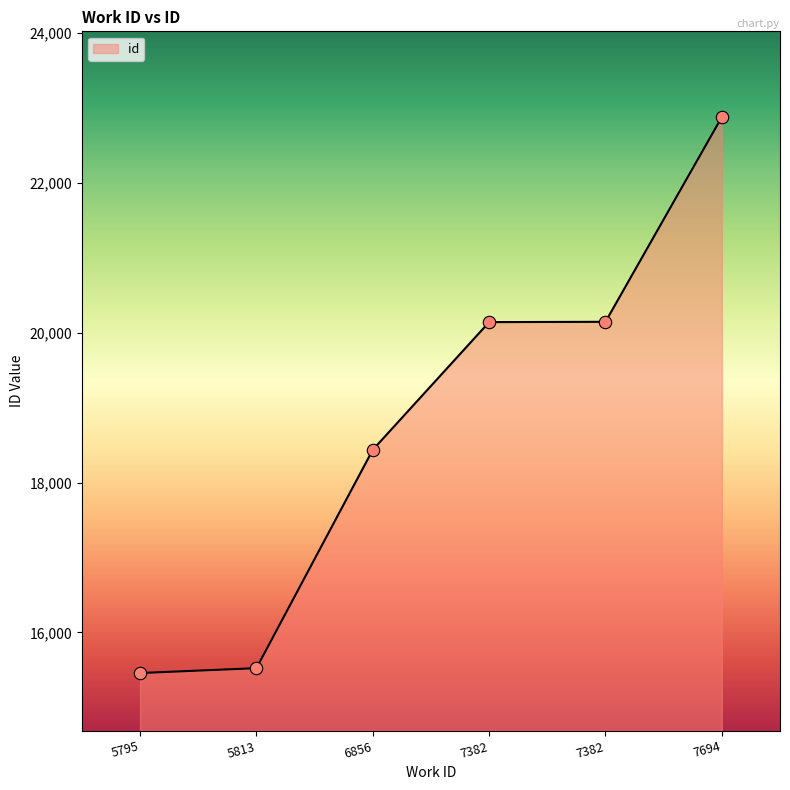

What is the change in value from 5813 to 7382?

+4620